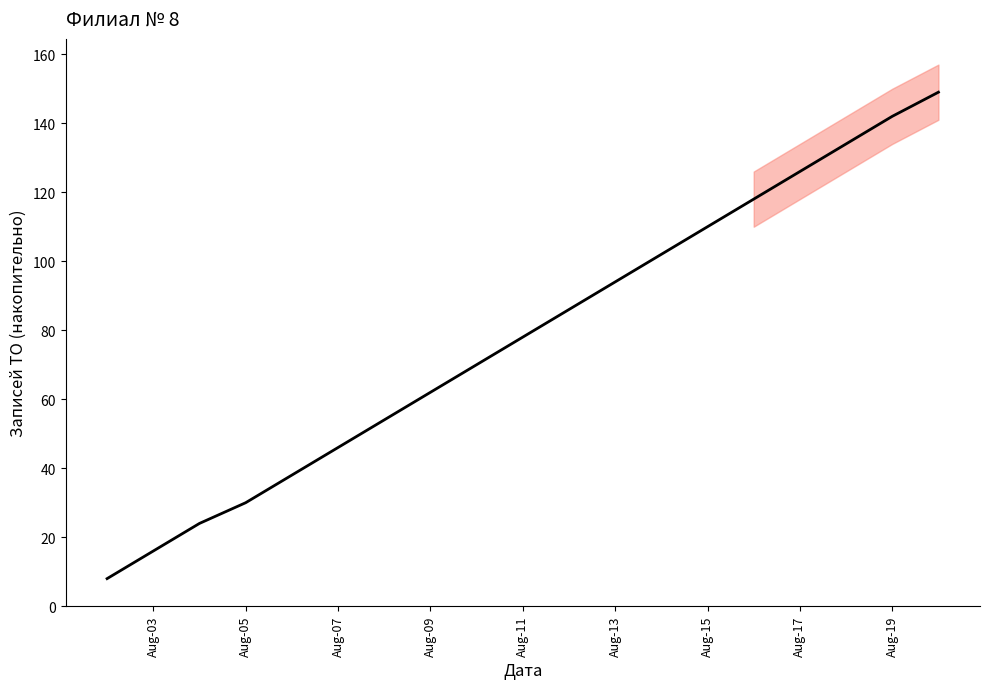

What is the difference between the second highest and minimum values?

134